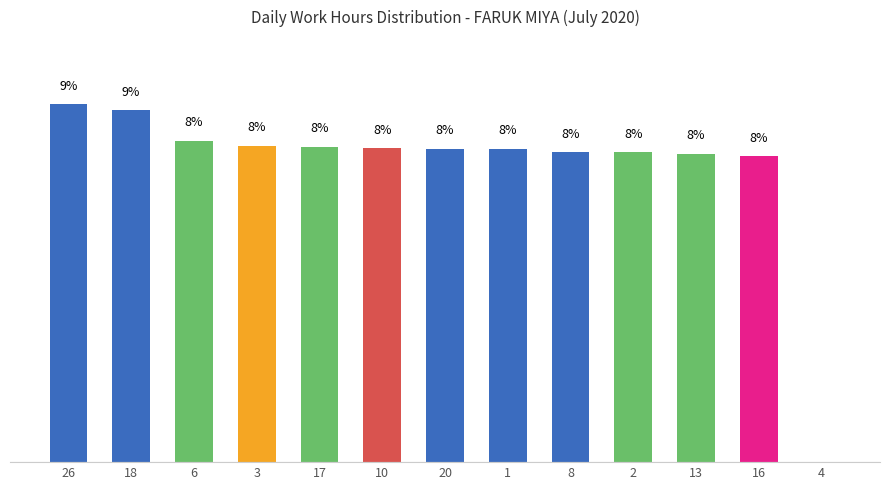

Reading left to right, what are all the values shown in this chart?

9.3	9.2	8.4	8.2	8.2	8.2	8.2	8.2	8.1	8.1	8.0	8.0	0.0